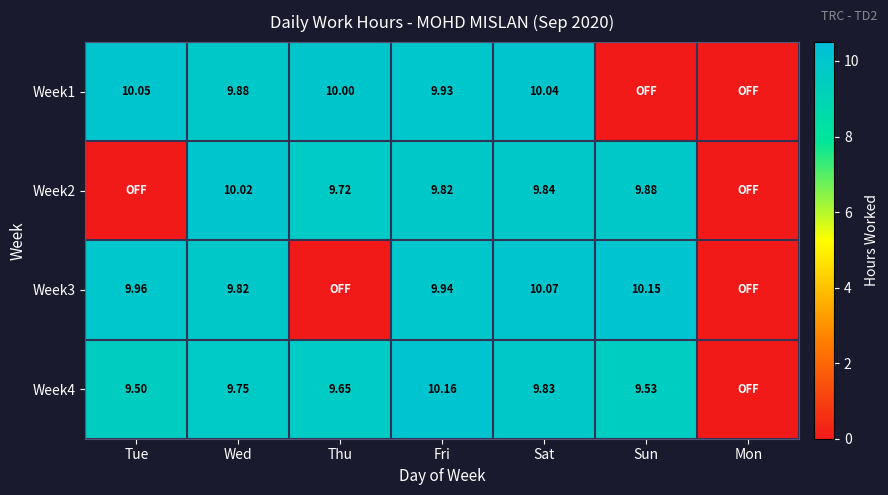

At how many categories does at least one series exceed 9?

6